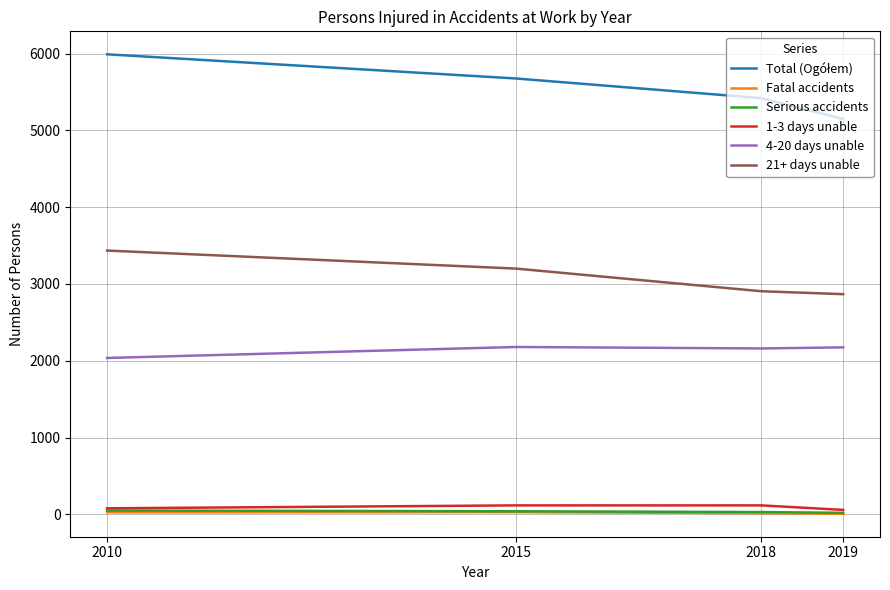

True or false: Fatal accidents and 4-20 days unable cross at least once.

False